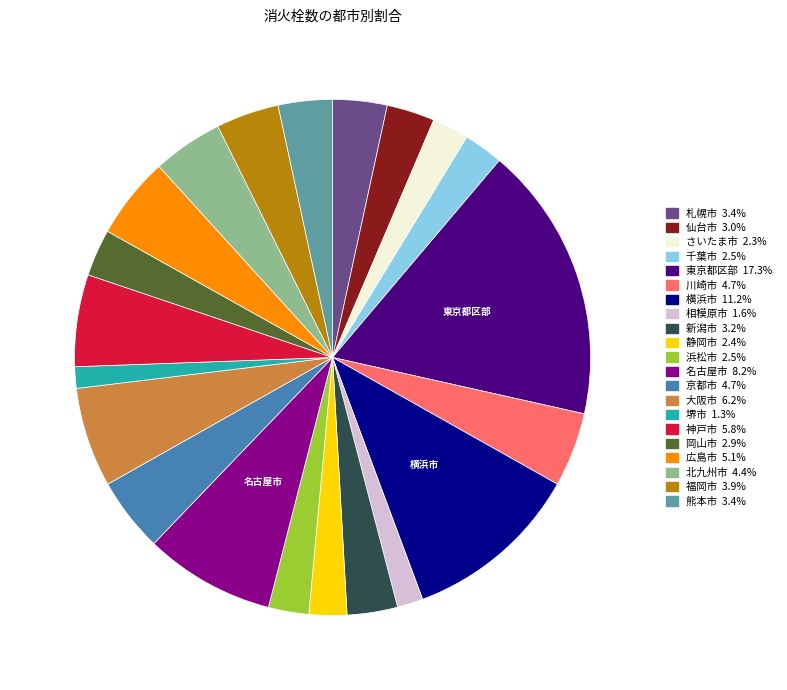

Which has a higher value, 千葉市 or 新潟市?

新潟市